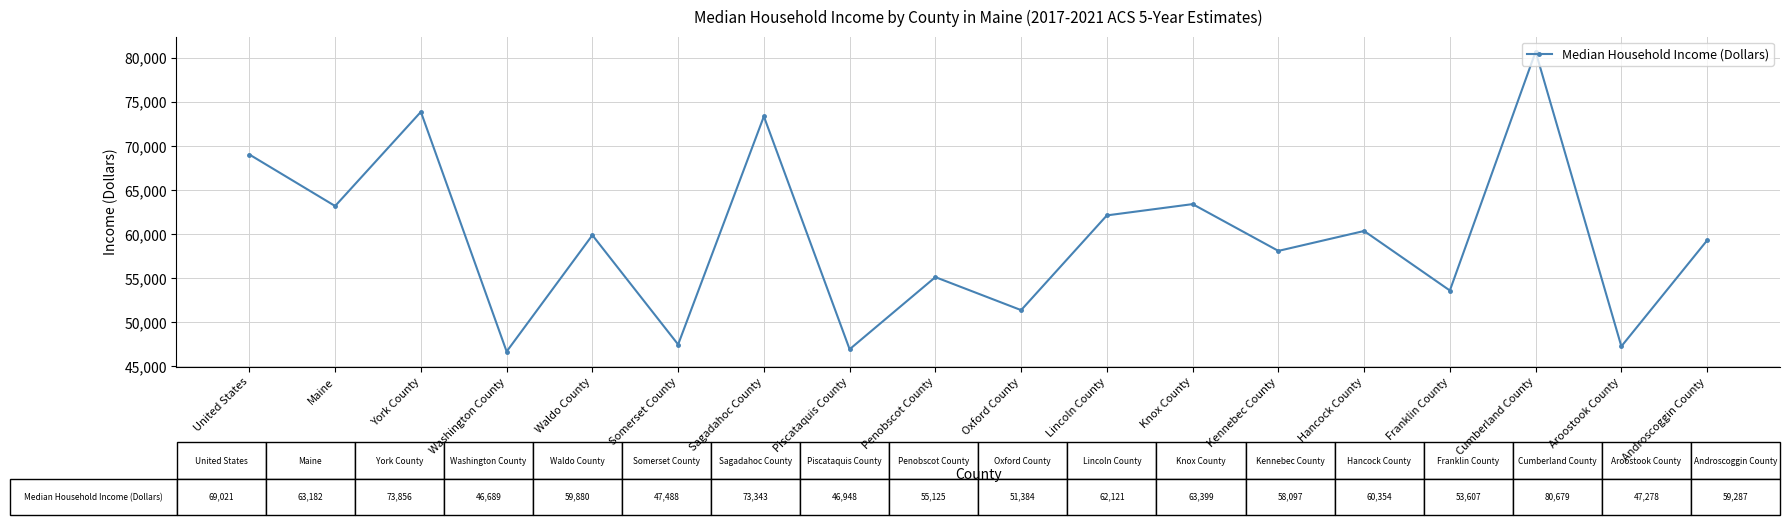

How many distinct data groups are displayed?

1